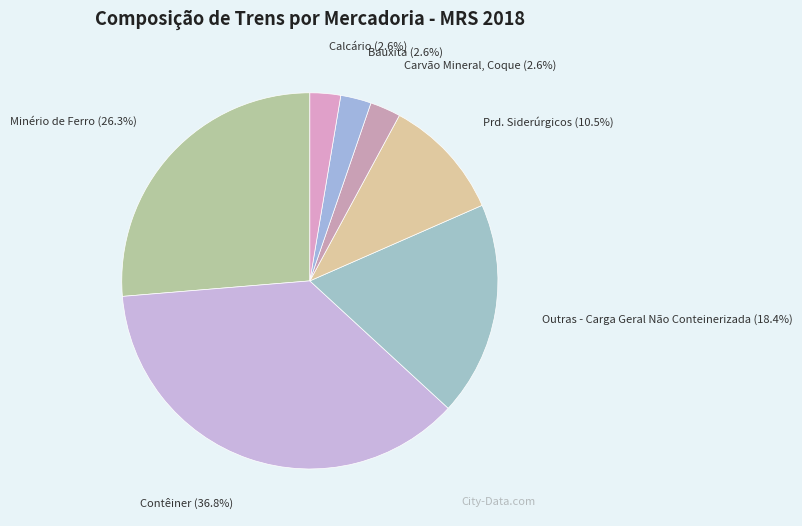

To the nearest percent, what portion does Contêiner represent?

37%